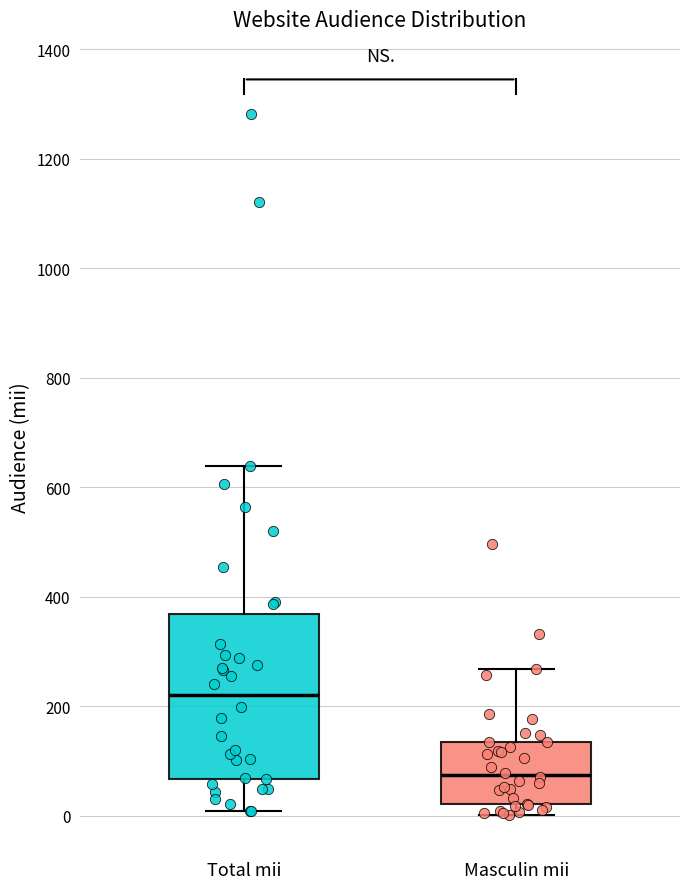

Where does the lower whisker of the box for Total mii end on the y-axis? The values are not printed on the chart, so give them approximately, as read against the axis.

0